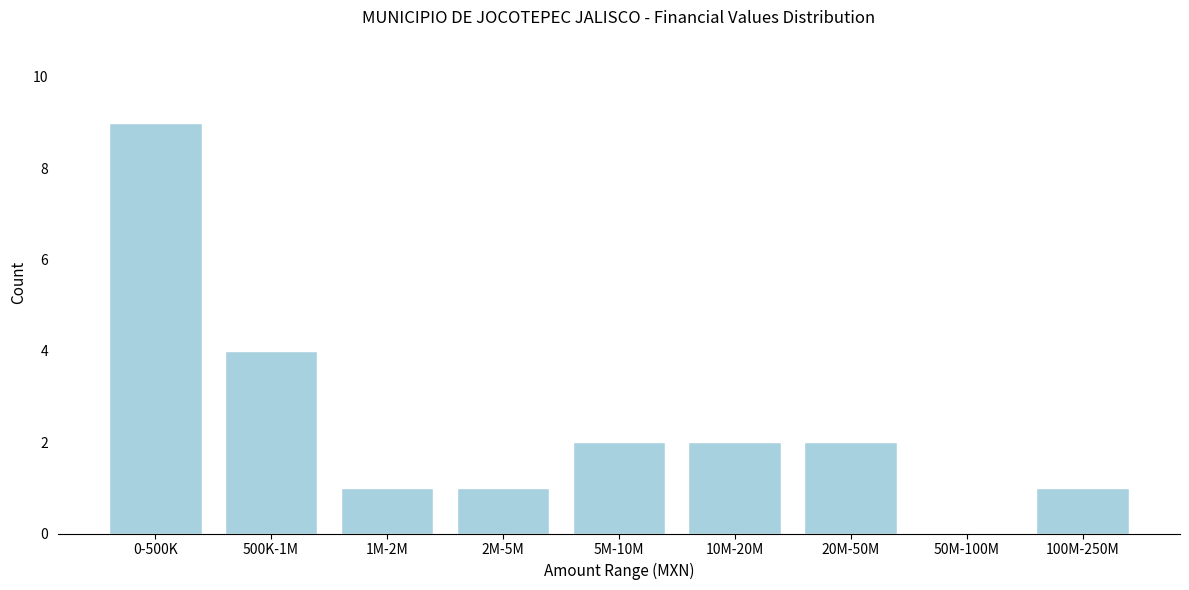

Reading right to left, transcribe all the data shown in this chart.

100M-250M=1	50M-100M=0	20M-50M=2	10M-20M=2	5M-10M=2	2M-5M=1	1M-2M=1	500K-1M=4	0-500K=9